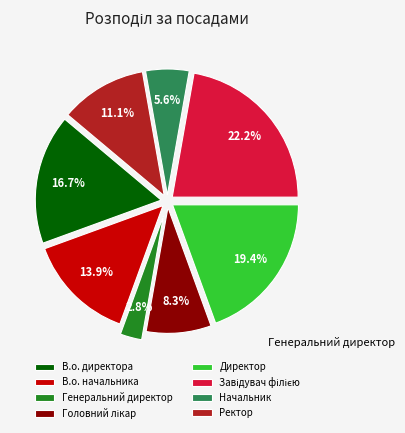

To the nearest percent, what percentage of the pie is Генеральний директор?

3%